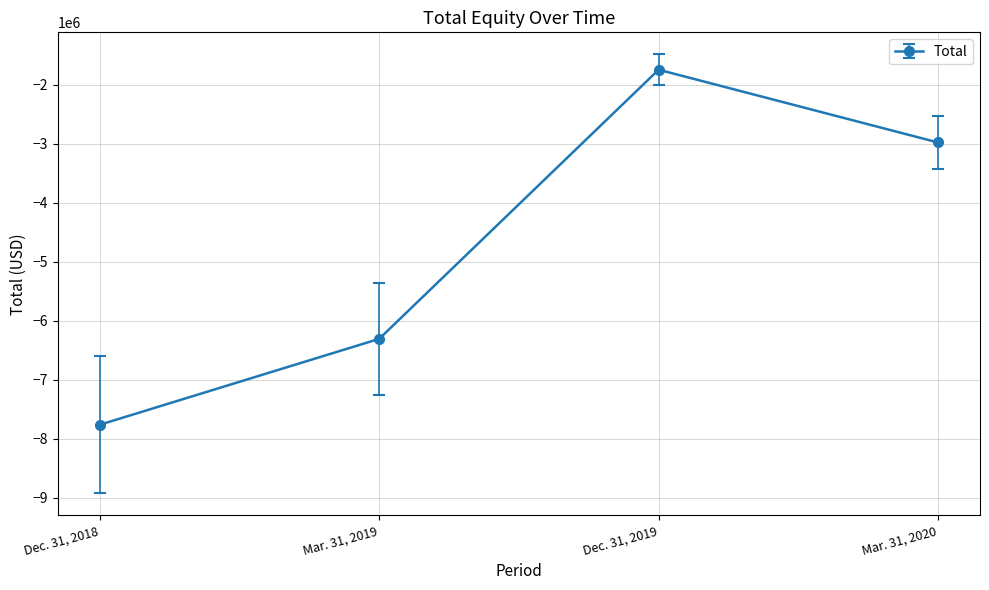

True or false: there are more than 2 points higher than both neighbors.

False